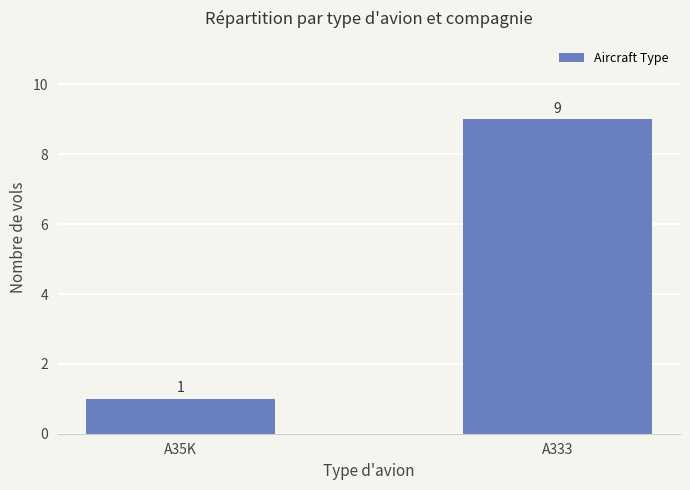

What is the label of the 2nd bar from the right?

A35K